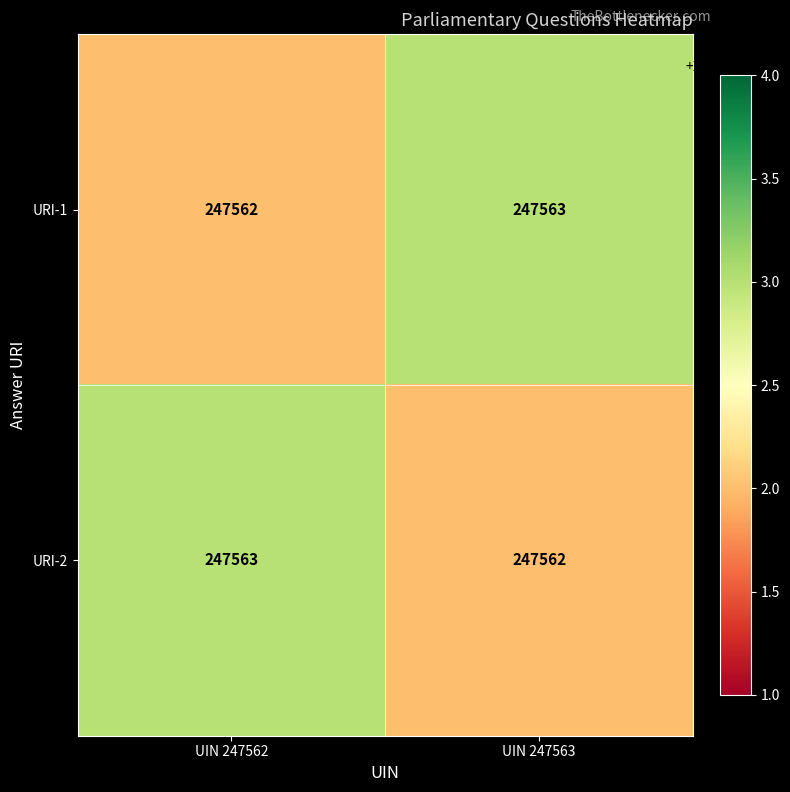

What is the spread (max minus min) of values at UIN 247562?

1